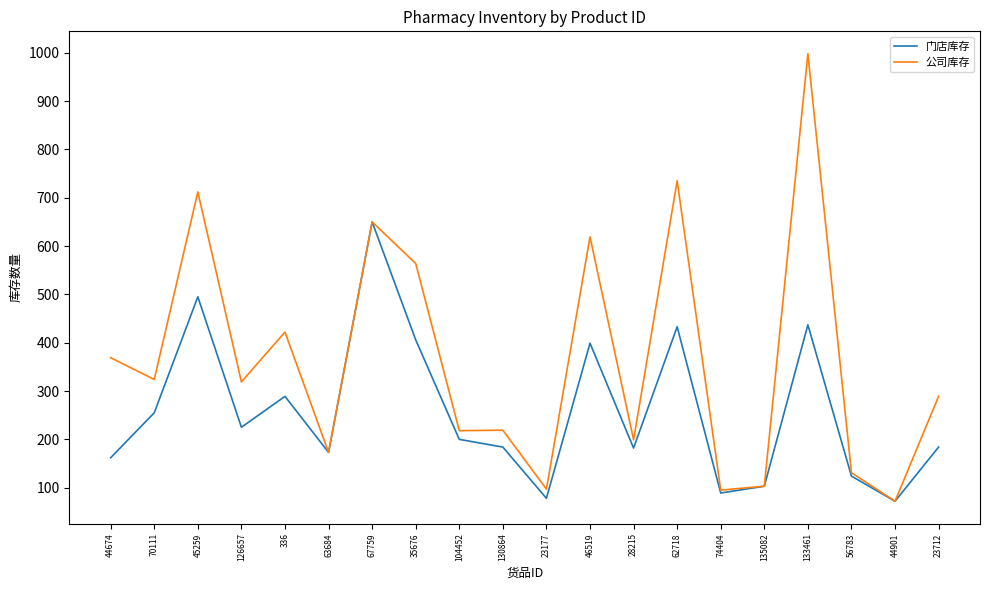

What is the sum of the 公司库存 values at 35676 and 135082?

667